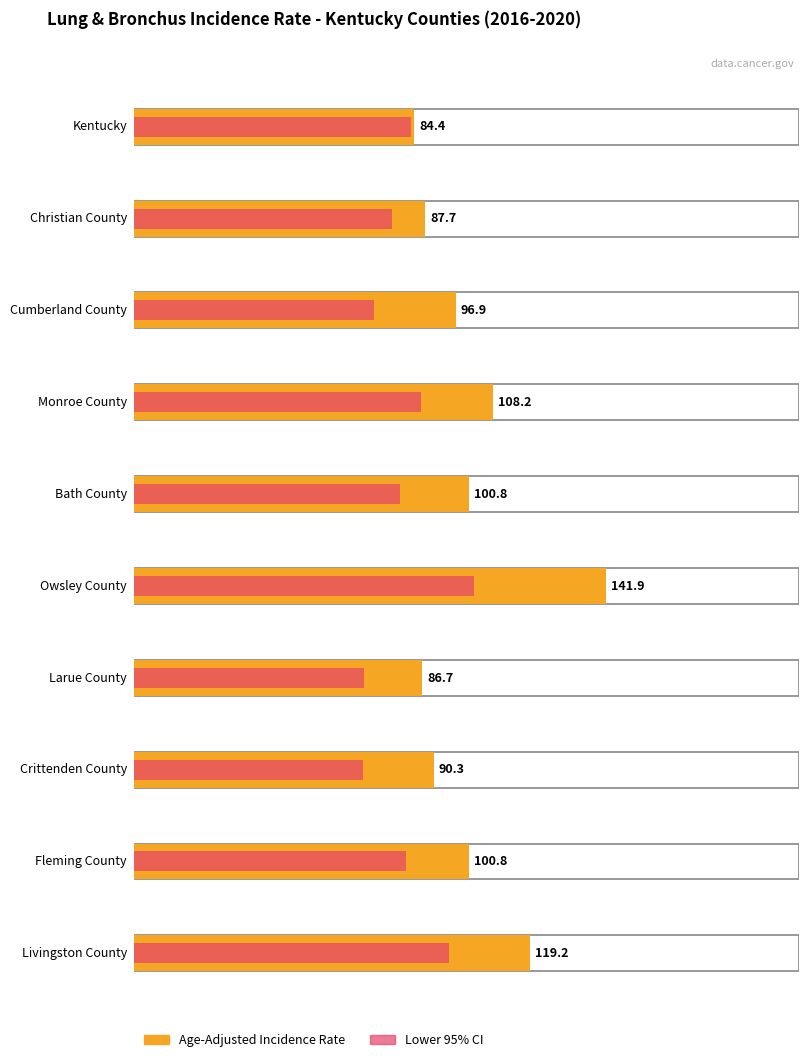

How many groups of bars are there?

10